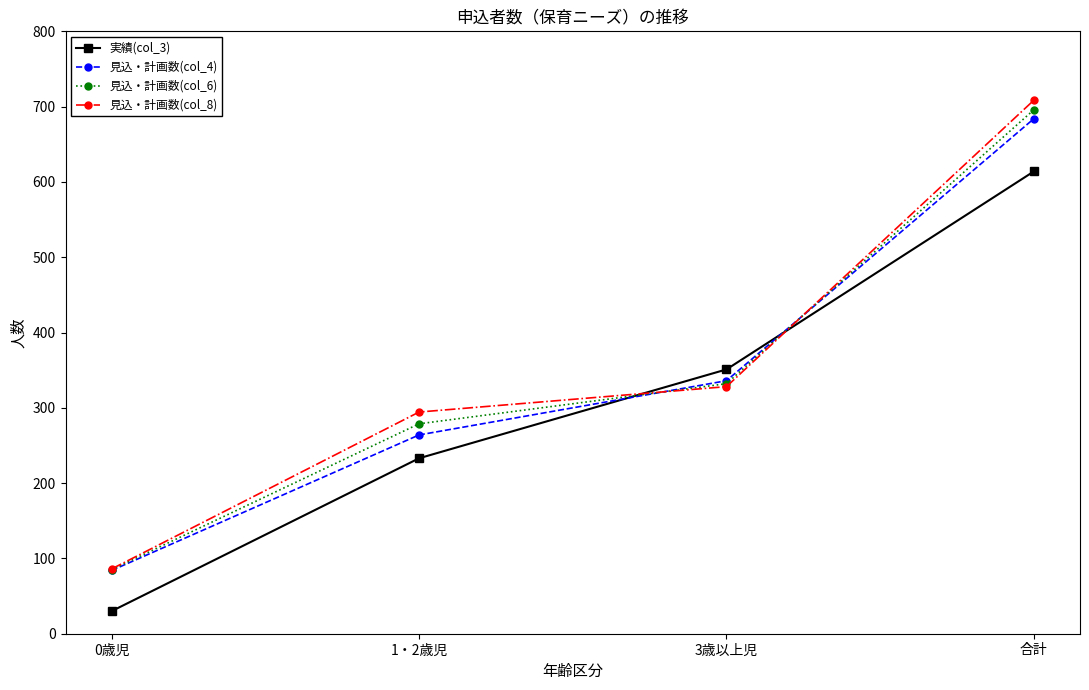

True or false: 実績(col_3) has more than 1 interior local peaks.

False